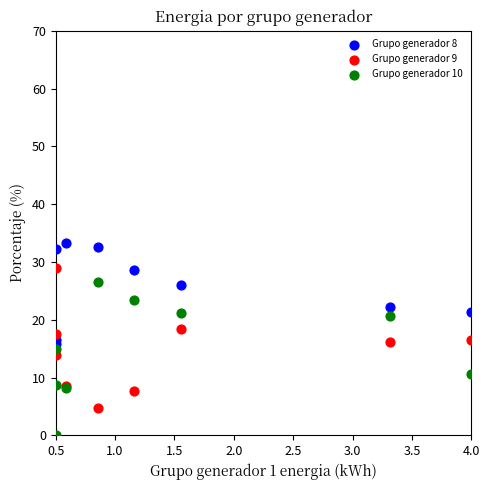

What is the X range (max minus min) for the scatter plot?

3.5